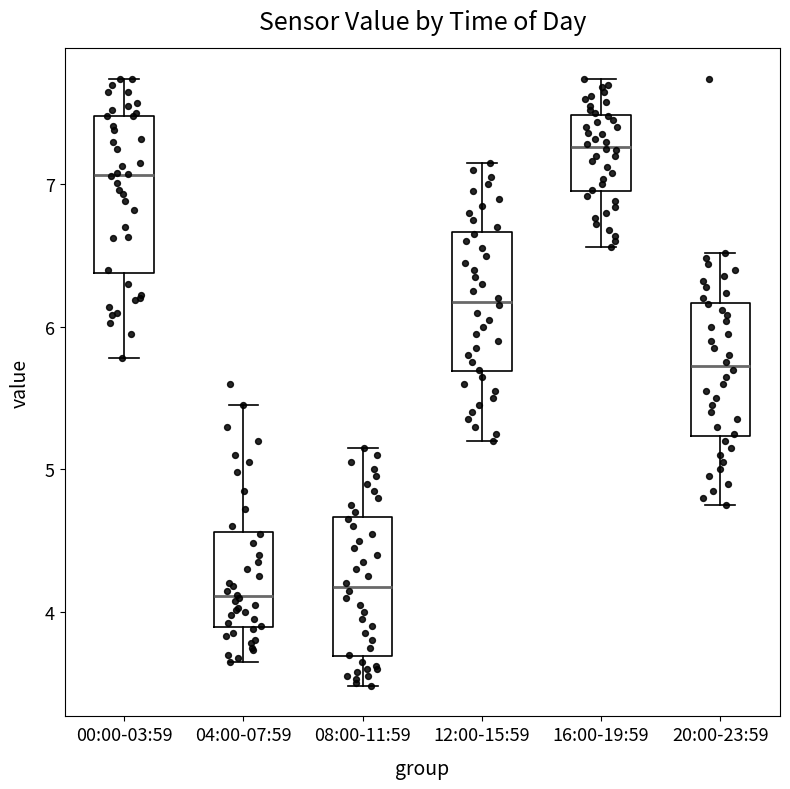

Reading left to right, read every box against the y-axis: the position of its median line, the range the box covers, and the ends of its whiskers. The values are not printed on the chart, so give them approximately, as read against the axis.

00:00-03:59: median 7.1, box 6.4 to 7.5, whiskers 5.8 to 7.7
04:00-07:59: median 4.1, box 3.9 to 4.6, whiskers 3.7 to 5.5
08:00-11:59: median 4.2, box 3.7 to 4.7, whiskers 3.5 to 5.2
12:00-15:59: median 6.2, box 5.7 to 6.7, whiskers 5.2 to 7.2
16:00-19:59: median 7.3, box 7.0 to 7.5, whiskers 6.6 to 7.7
20:00-23:59: median 5.7, box 5.2 to 6.2, whiskers 4.8 to 6.5